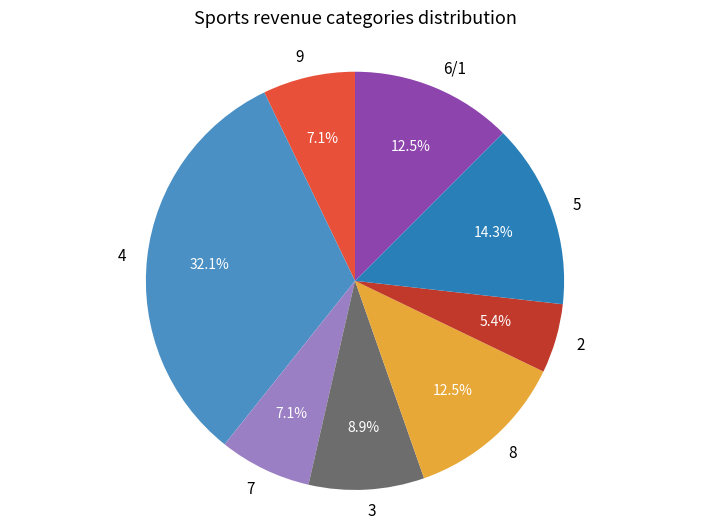

Do 4 and 8 together represent more than half of the pie?

No